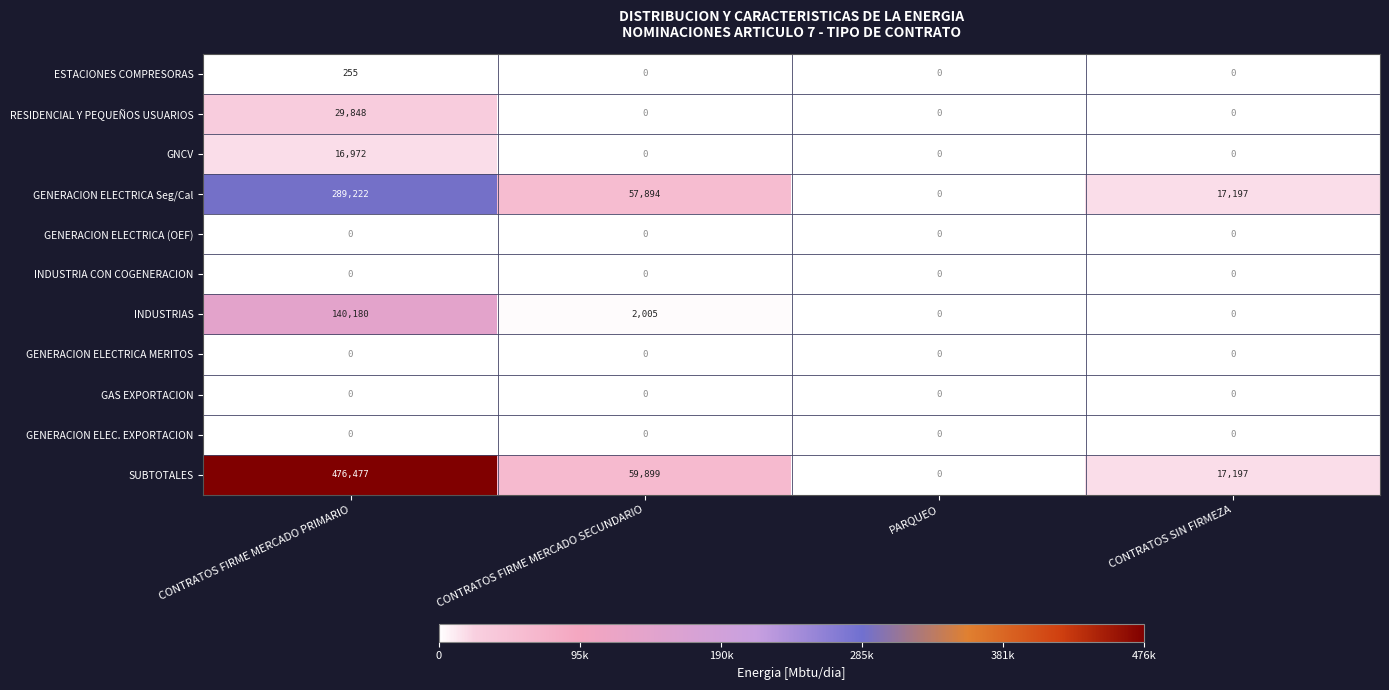

Which series changed the most between CONTRATOS FIRME MERCADO SECUNDARIO and CONTRATOS SIN FIRMEZA?

SUBTOTALES